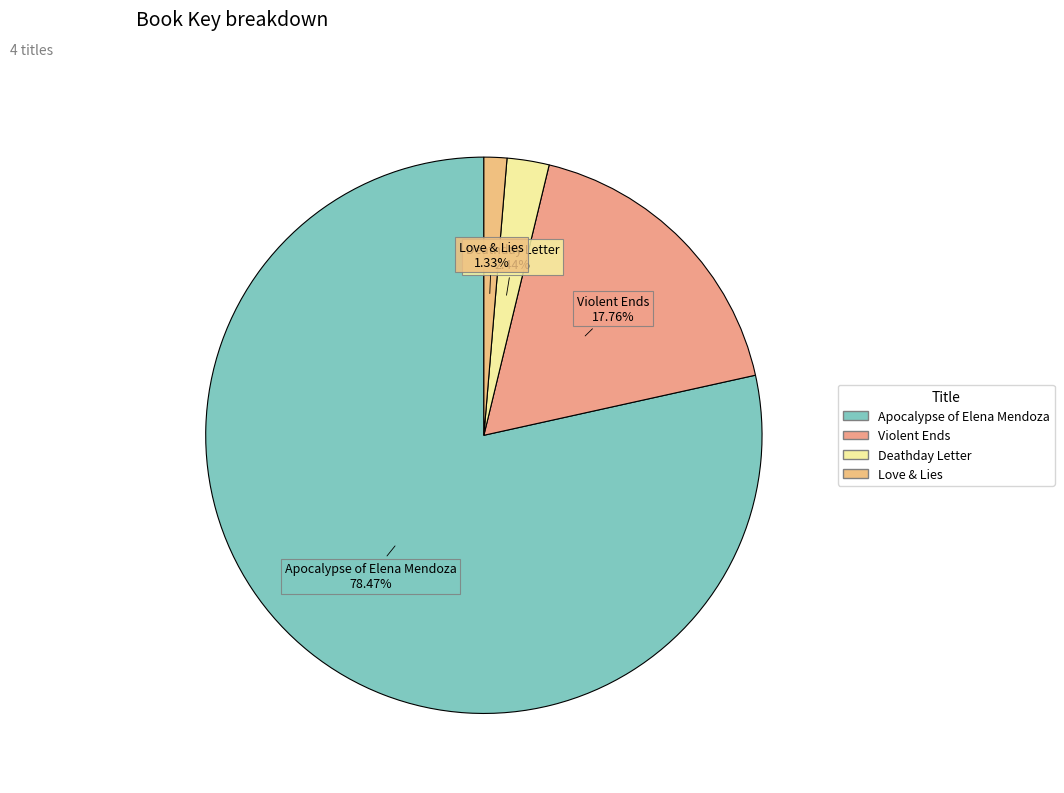

To the nearest percent, what percentage of the pie is Apocalypse of Elena Mendoza?

78%